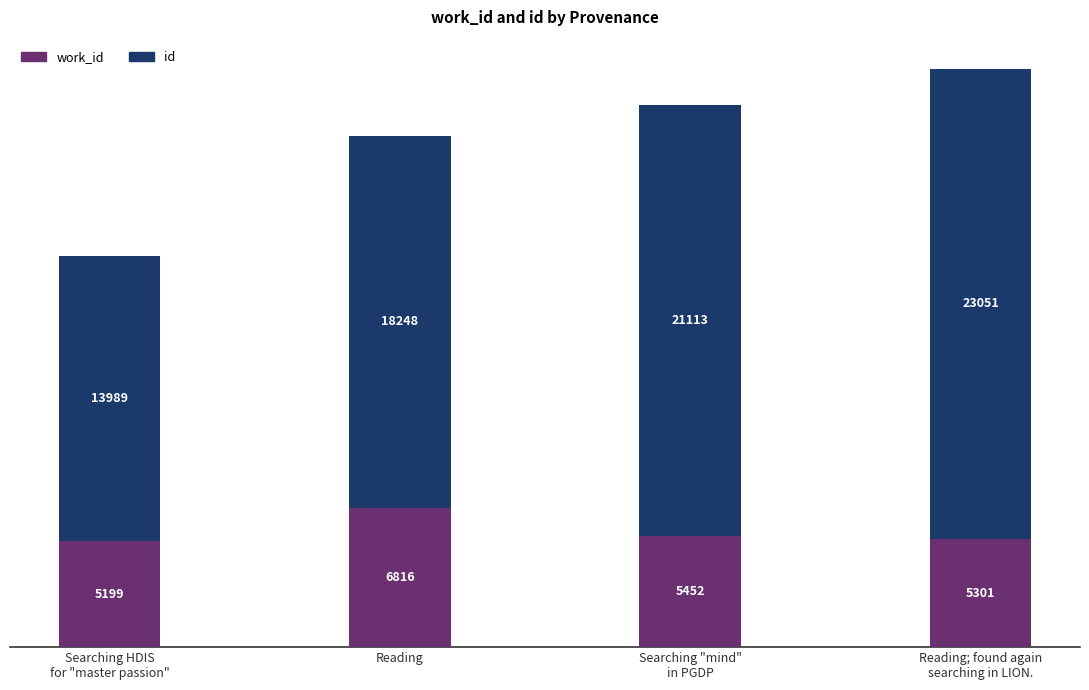

How many bars are there in total?

4